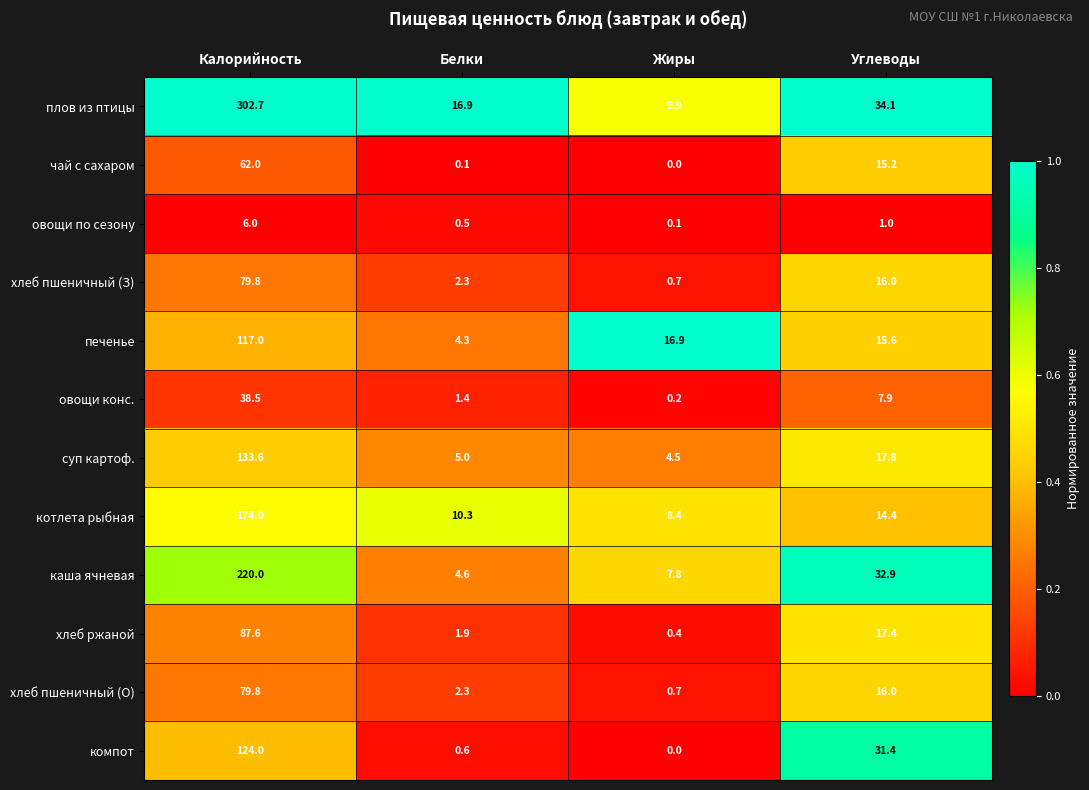

What is the sum of the каша ячневая values at Калорийность and Жиры?

227.8